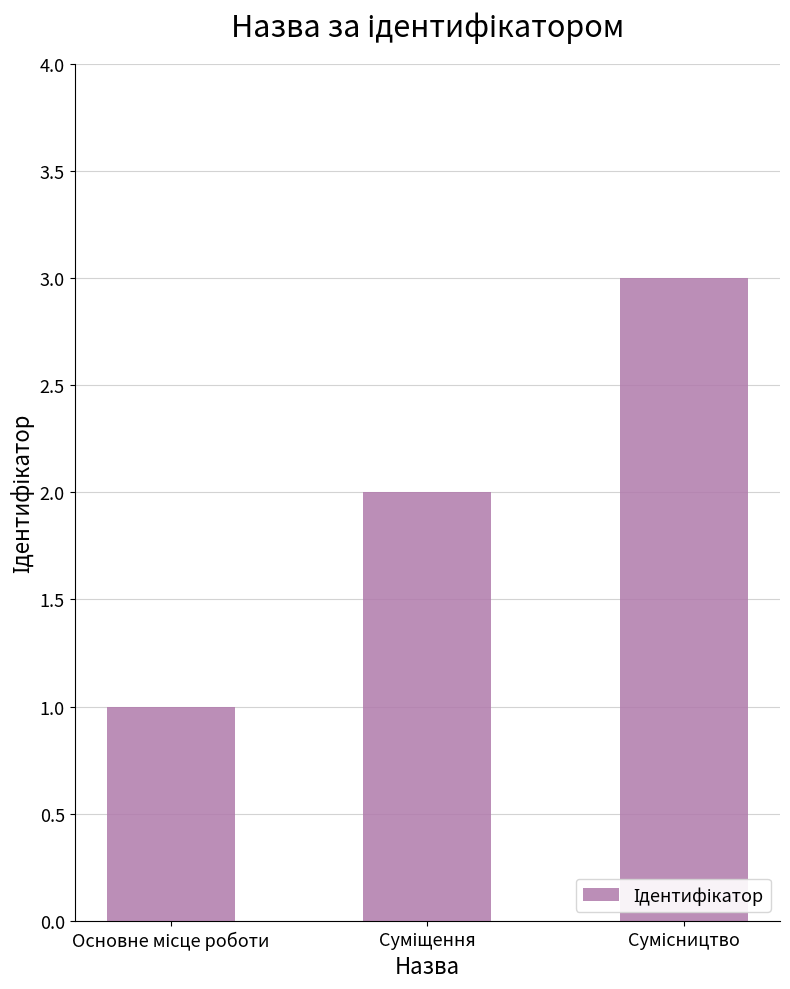

What is the maximum value shown in the chart?

3